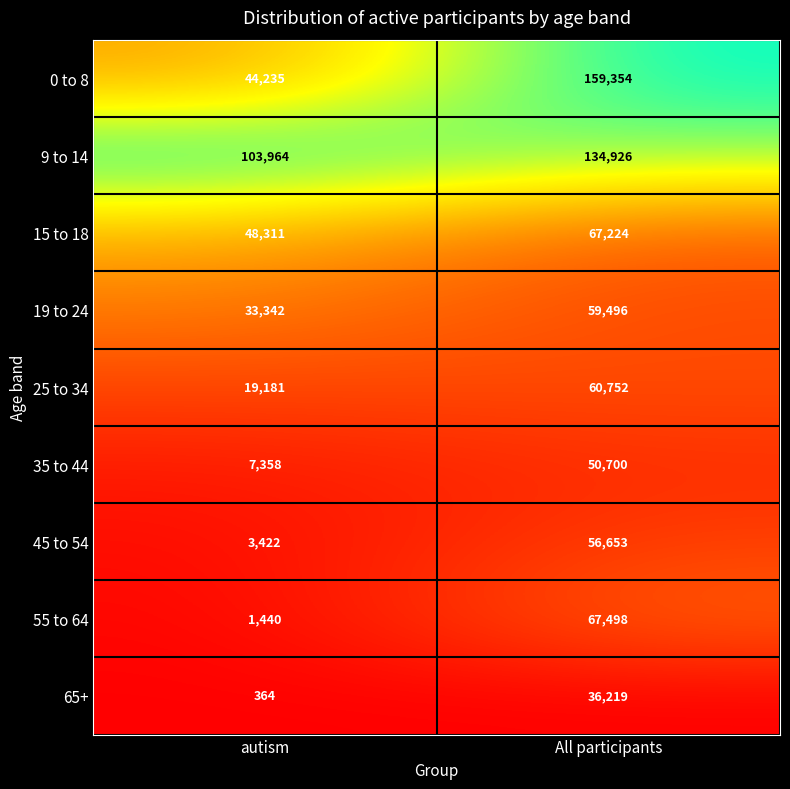

Reading left to right, extract all data points from this chart.

0 to 8: 44235	159354
9 to 14: 103964	134926
15 to 18: 48311	67224
19 to 24: 33342	59496
25 to 34: 19181	60752
35 to 44: 7358	50700
45 to 54: 3422	56653
55 to 64: 1440	67498
65+: 364	36219